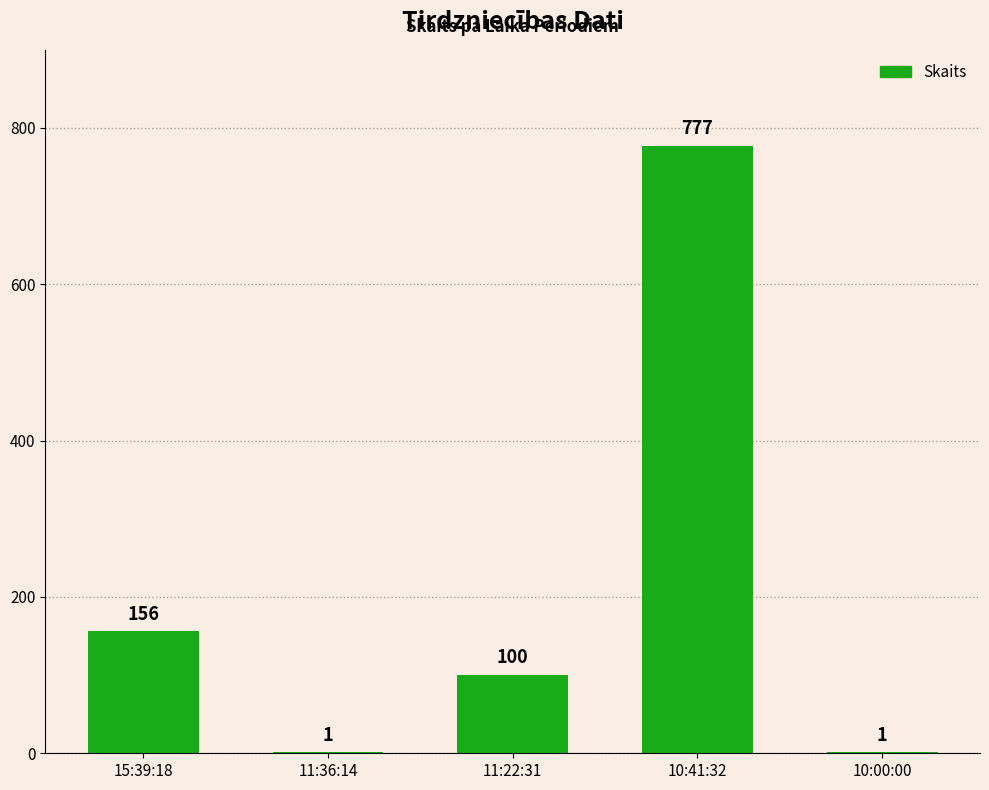

Where does the data first go above 100?

15:39:18